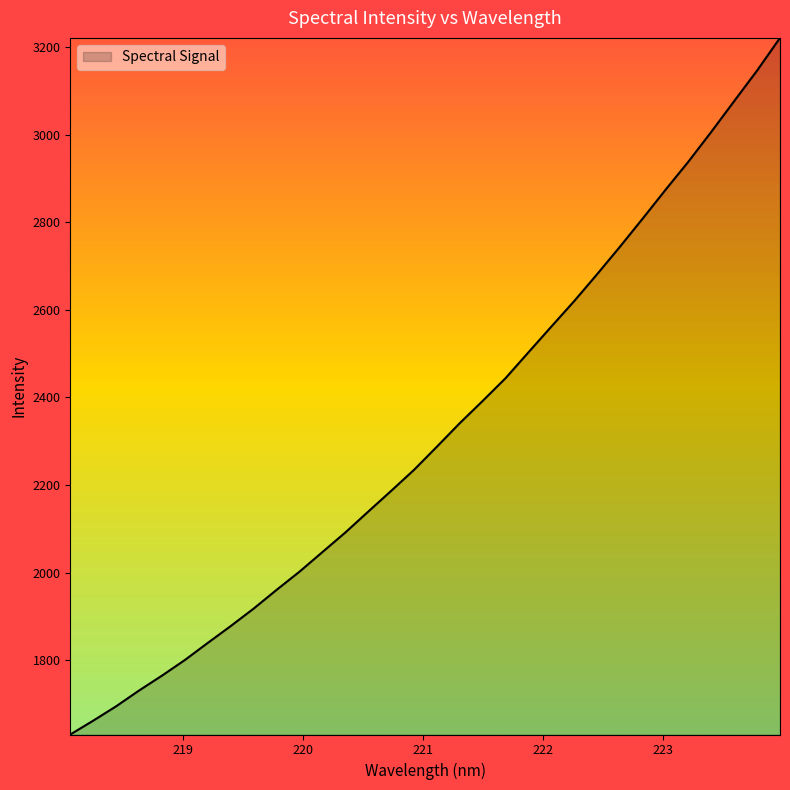

What is the difference between the maximum and minimum values?

1591.0